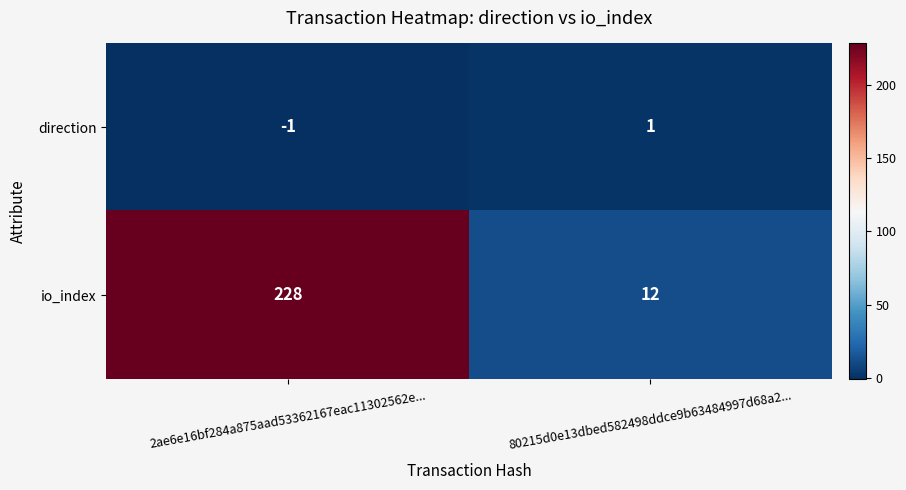

At which category is the sum across all series the highest?

2ae6e16bf284a875aad53362167eac11302562e...